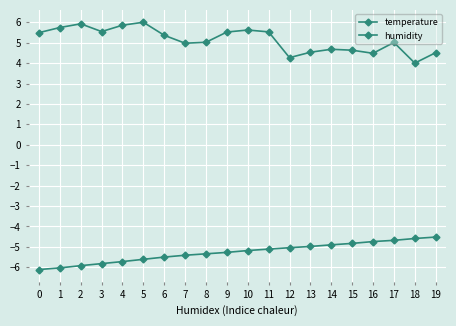

How many series are shown in this chart?

2